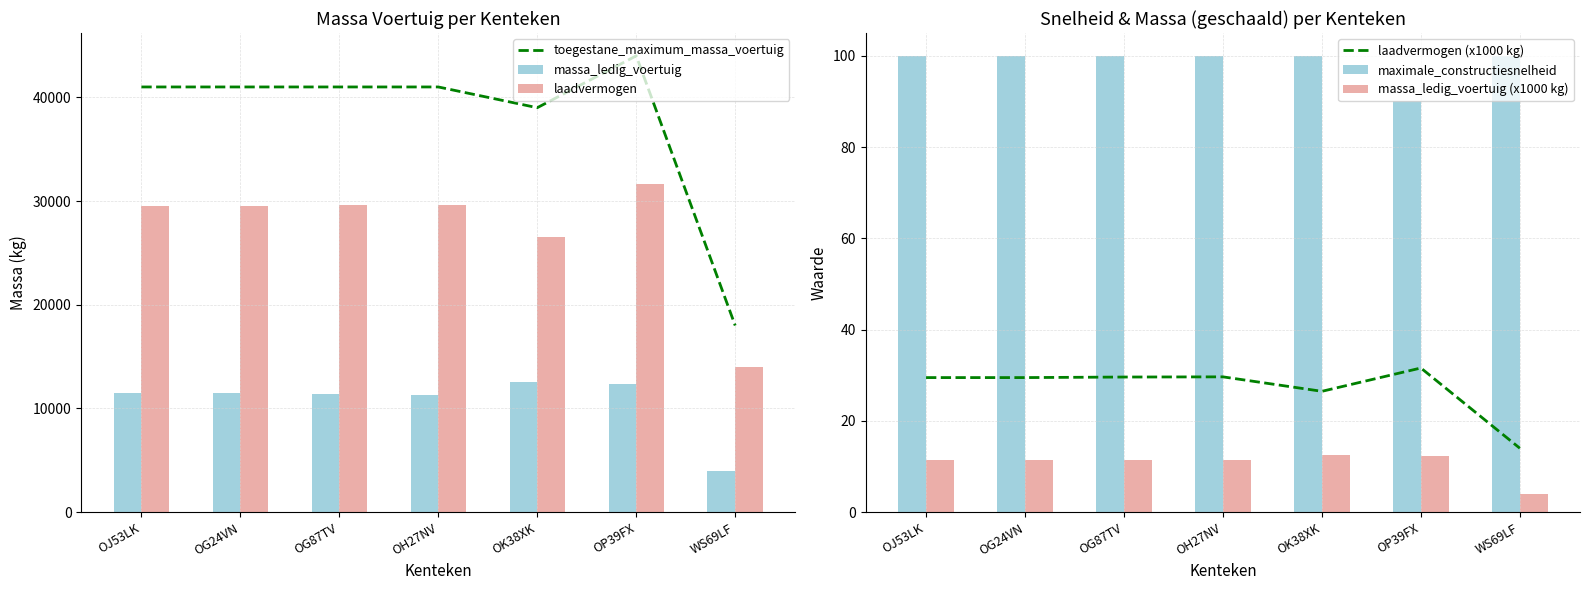

How many series are shown in this chart?

6